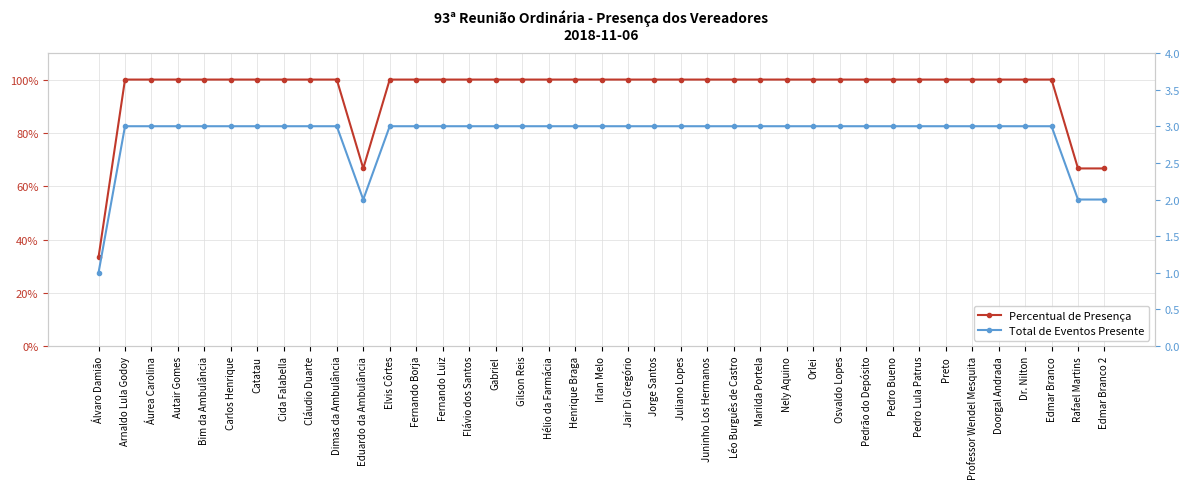

True or false: Total de Eventos Presente has more than 2 points higher than both neighbors.

False